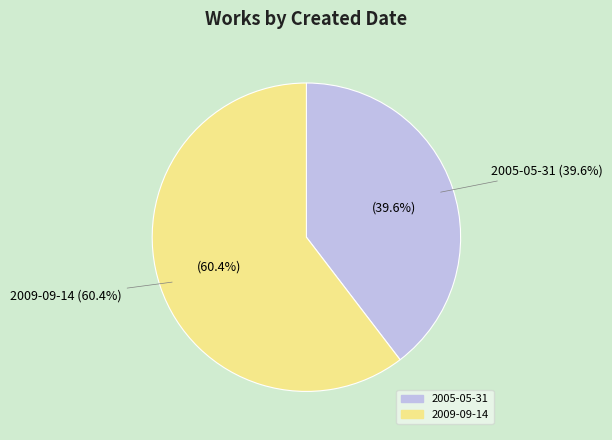

Which slice represents more than half of the pie?

2009-09-14